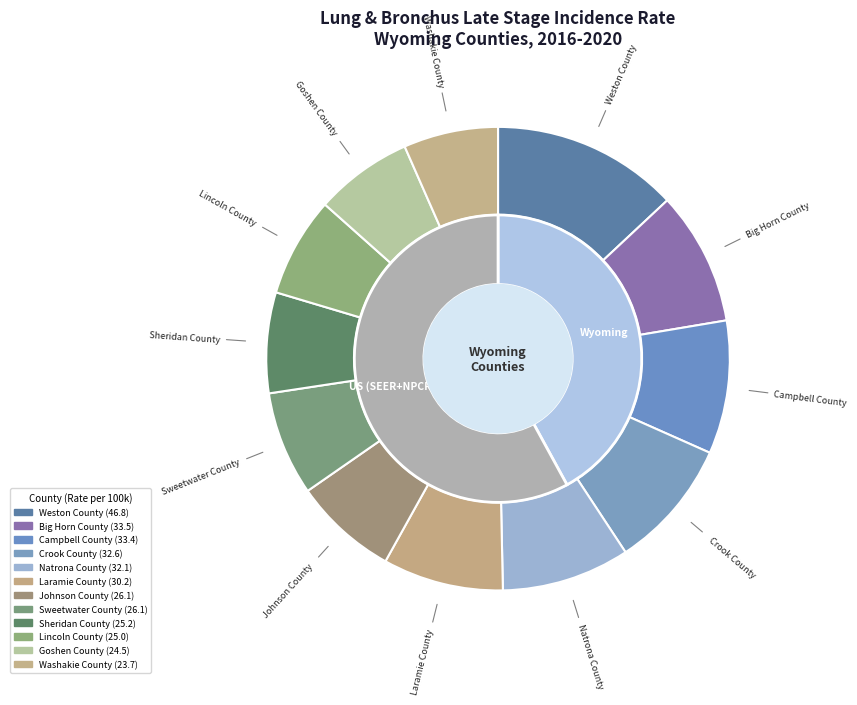

Between Lincoln County and Goshen County, which is larger?

Lincoln County